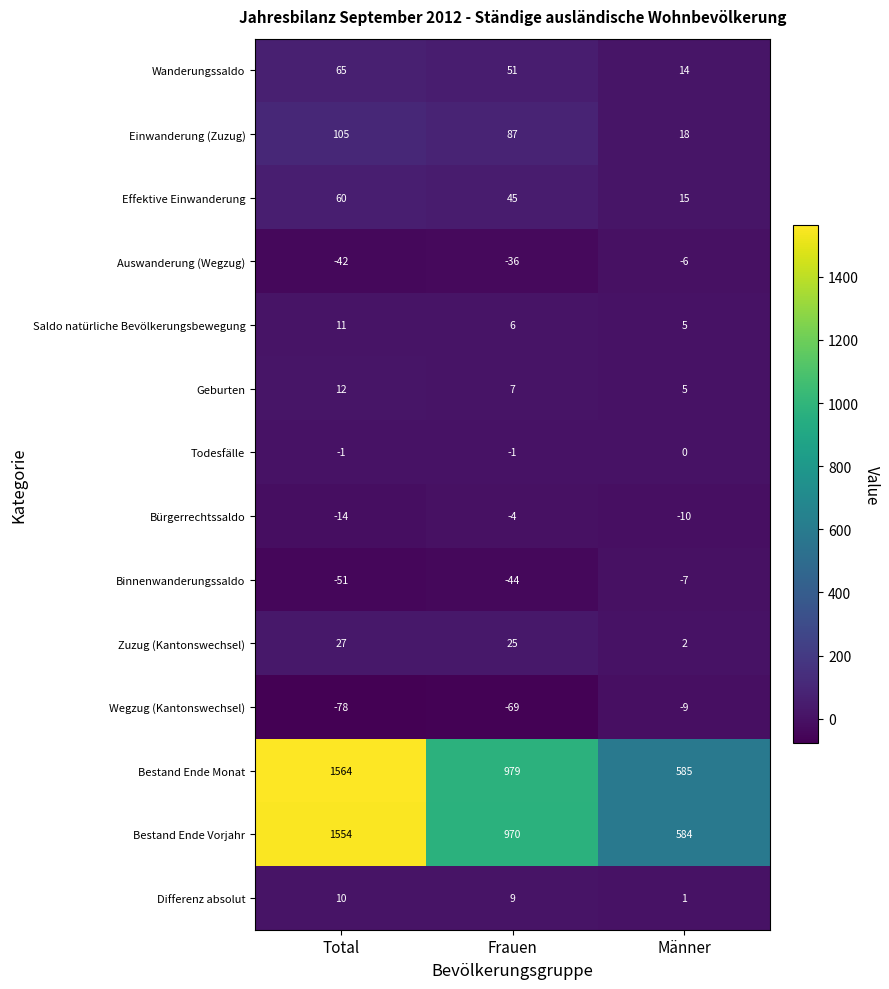

What is the sum of the Zuzug (Kantonswechsel) values at Total and Männer?

29